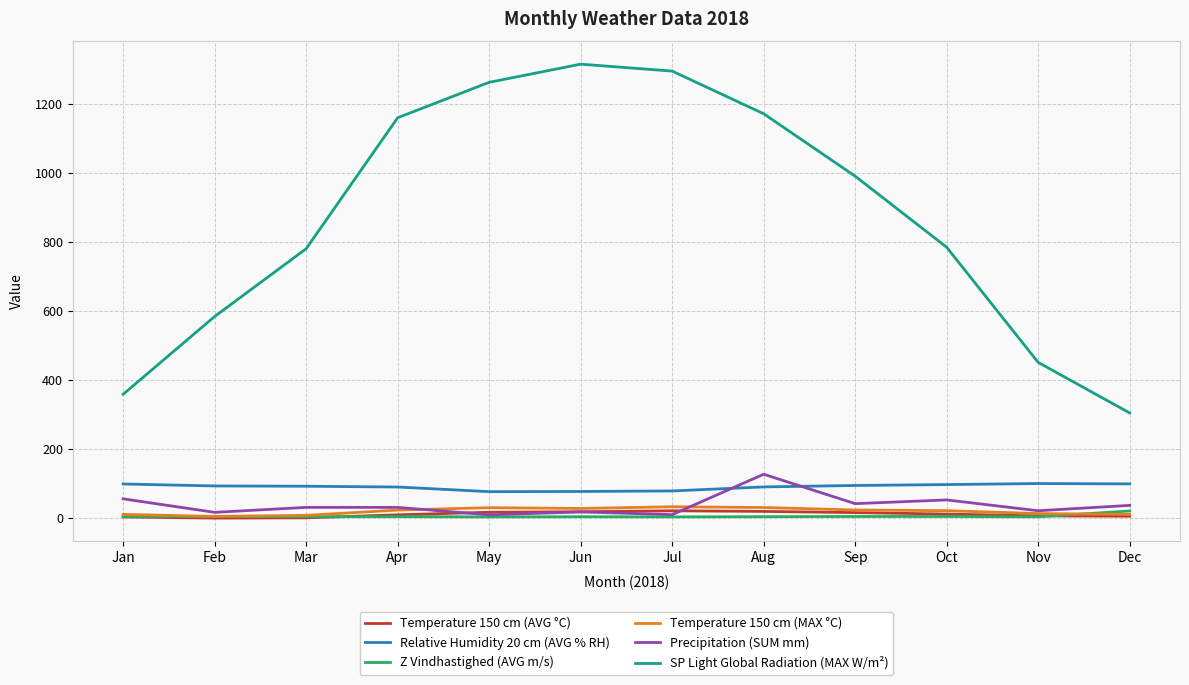

Count the number of categories in the chart.

12